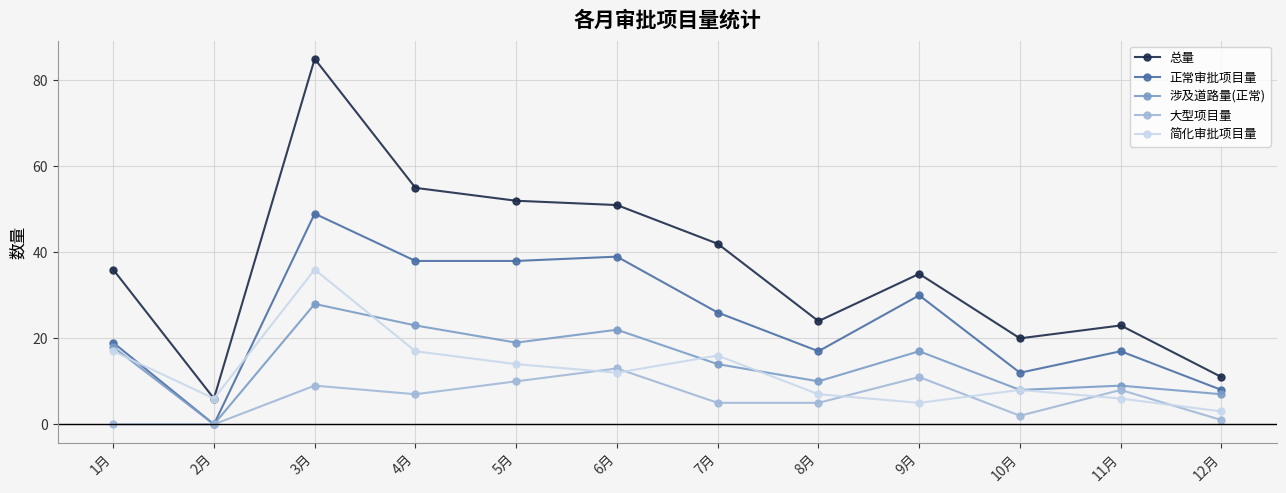

Is the value of 总量 at 5月 greater than the value of 涉及道路量(正常) at 7月?

Yes